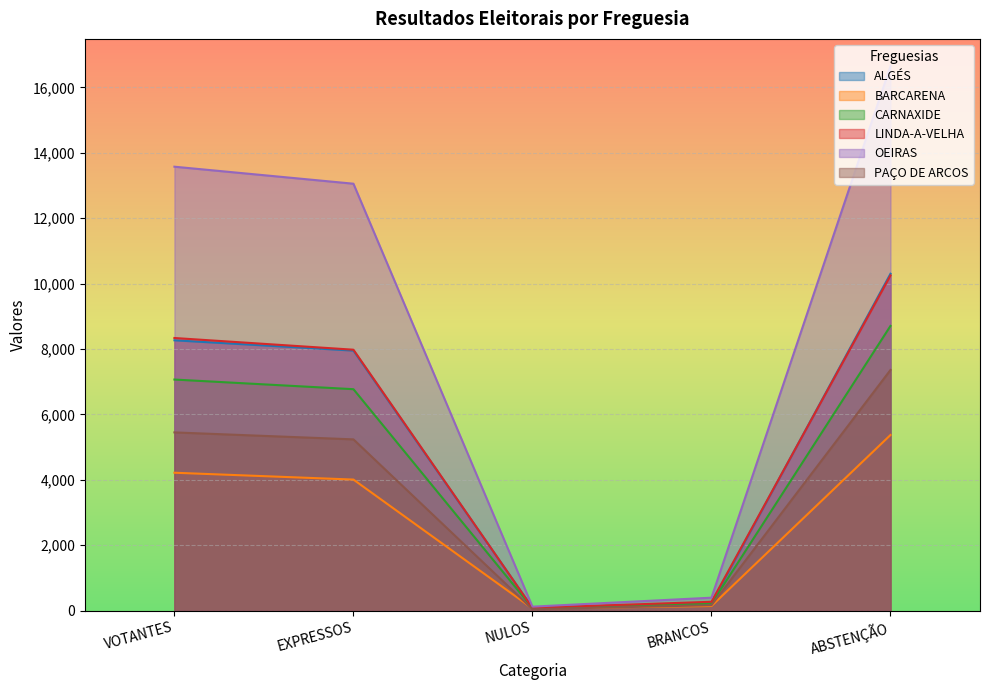

True or false: OEIRAS and ALGÉS intersect in this chart.

False